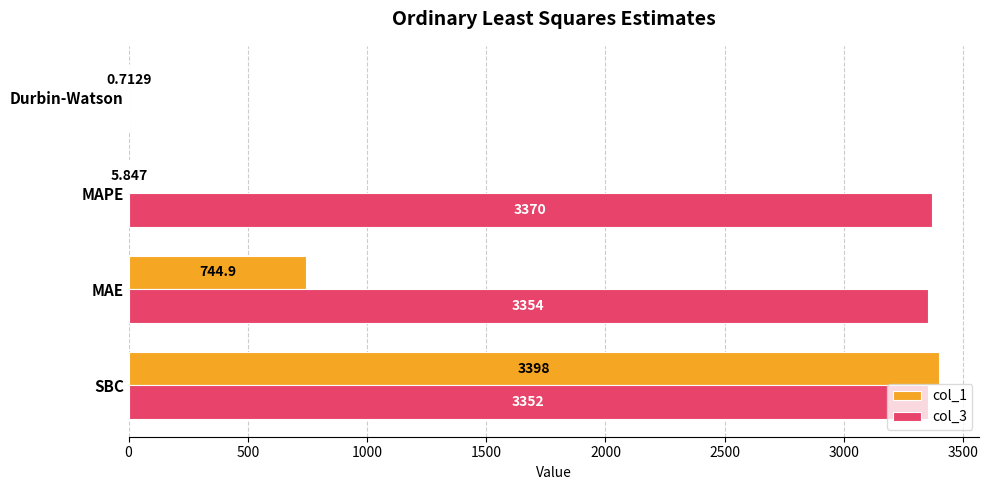

What is the maximum value shown in the chart?

3398.0